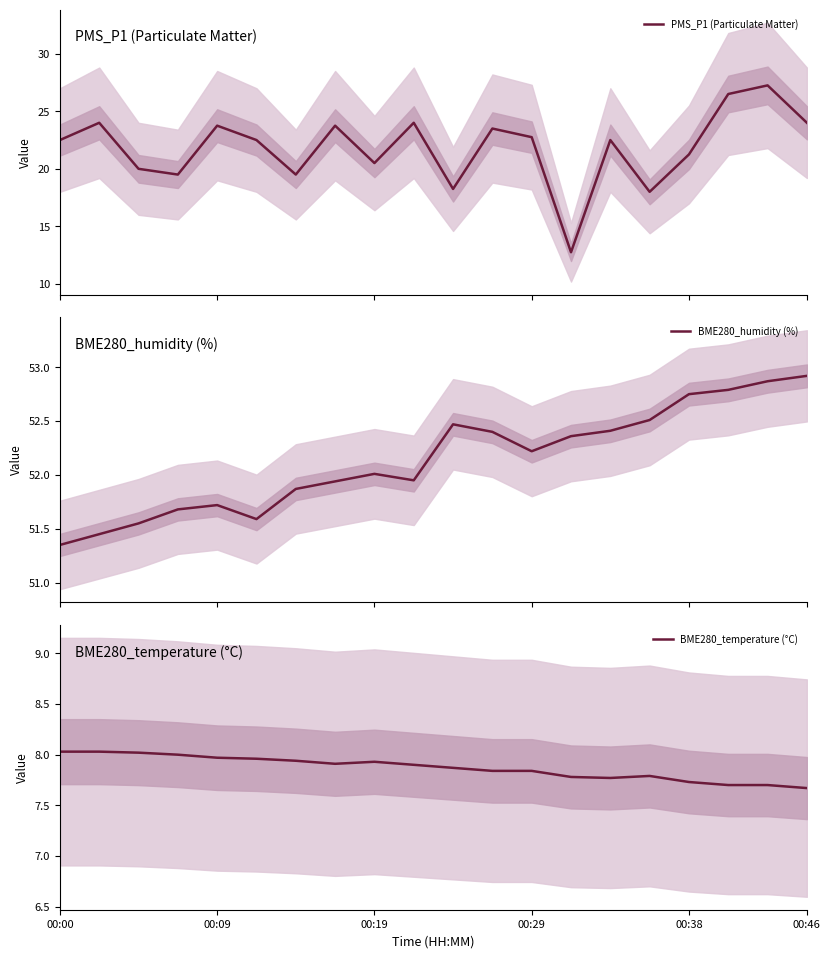

What is the sum of the PMS_P1 (Particulate Matter) values at 8 and 9?

44.5